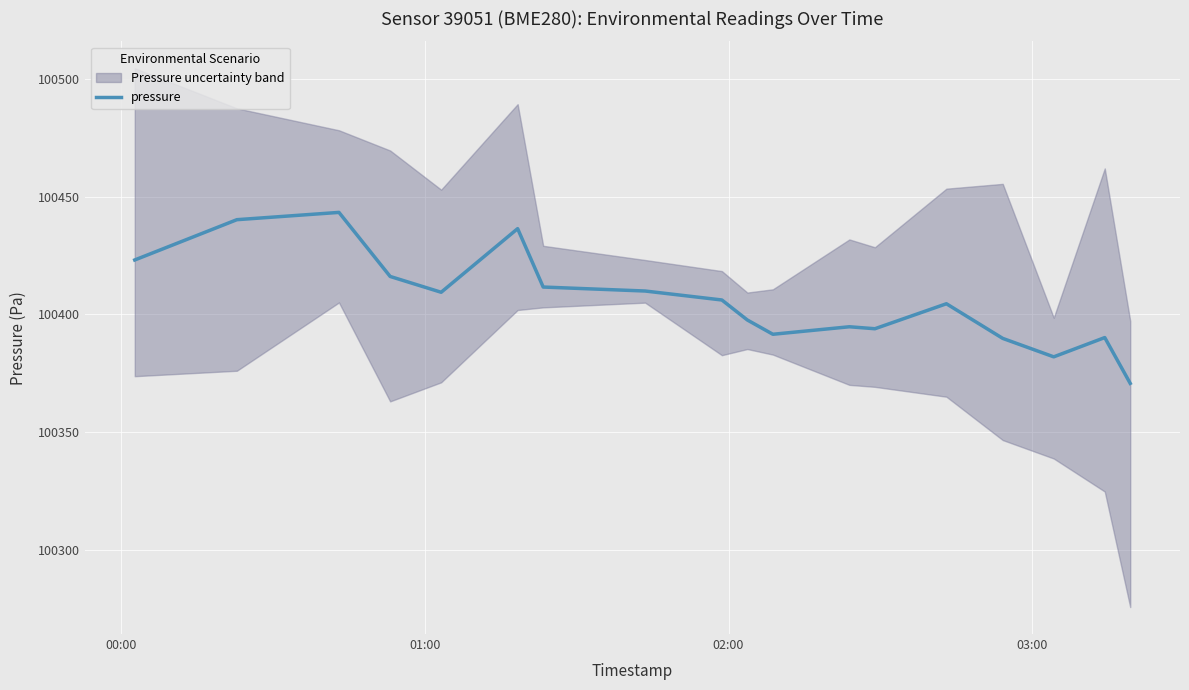

What is the lowest value of the pressure series?

100370.7